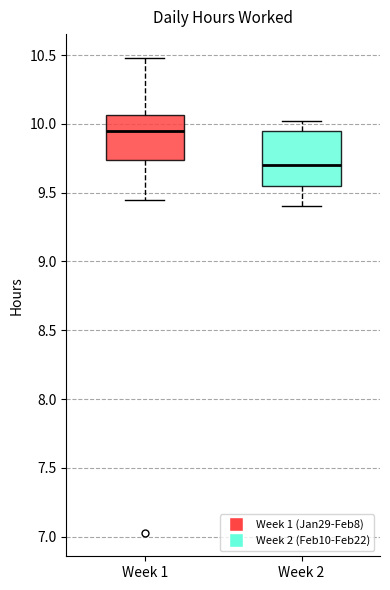

Which box has the lowest median line?

Week 2